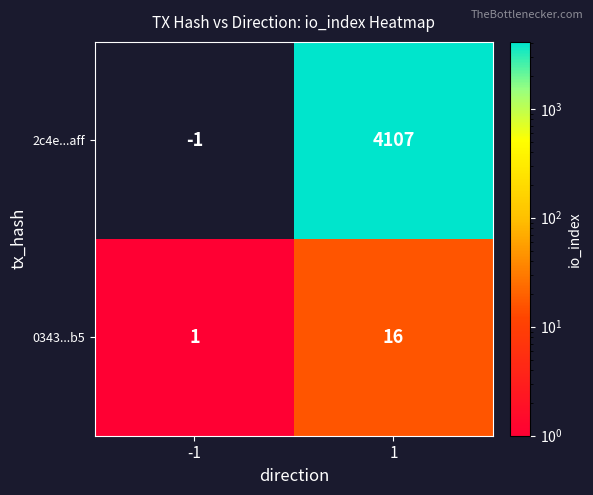

What is the maximum value for 2c4e...aff?

4107